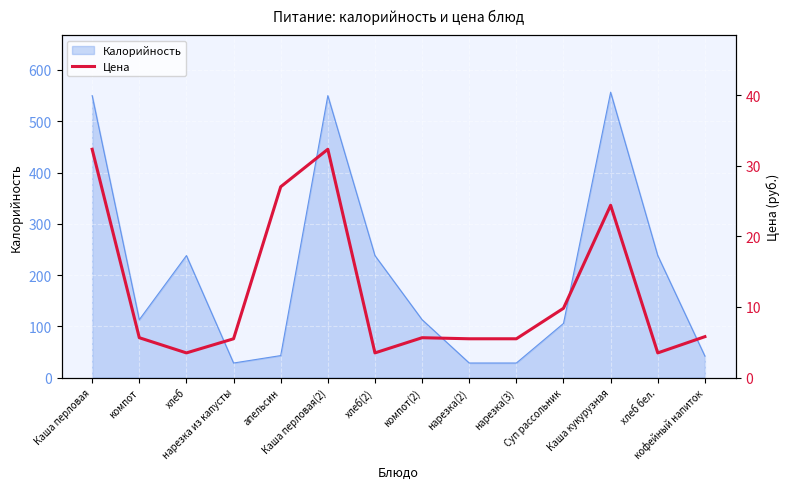

How many data points are less than 5?

3